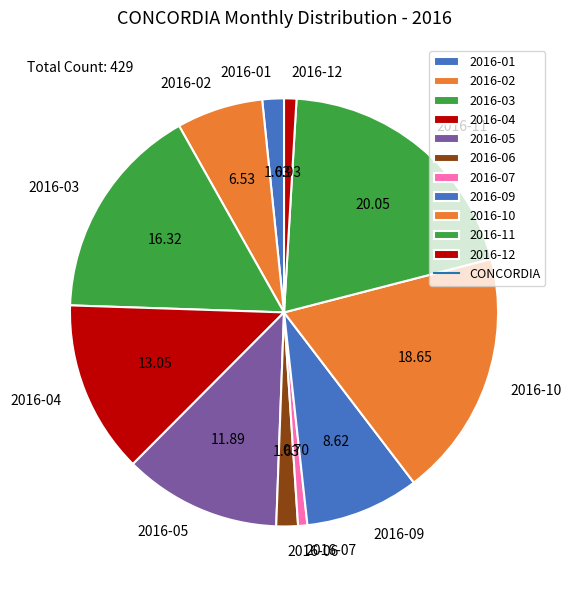

Does 2016-02 account for over 50% of the chart?

No